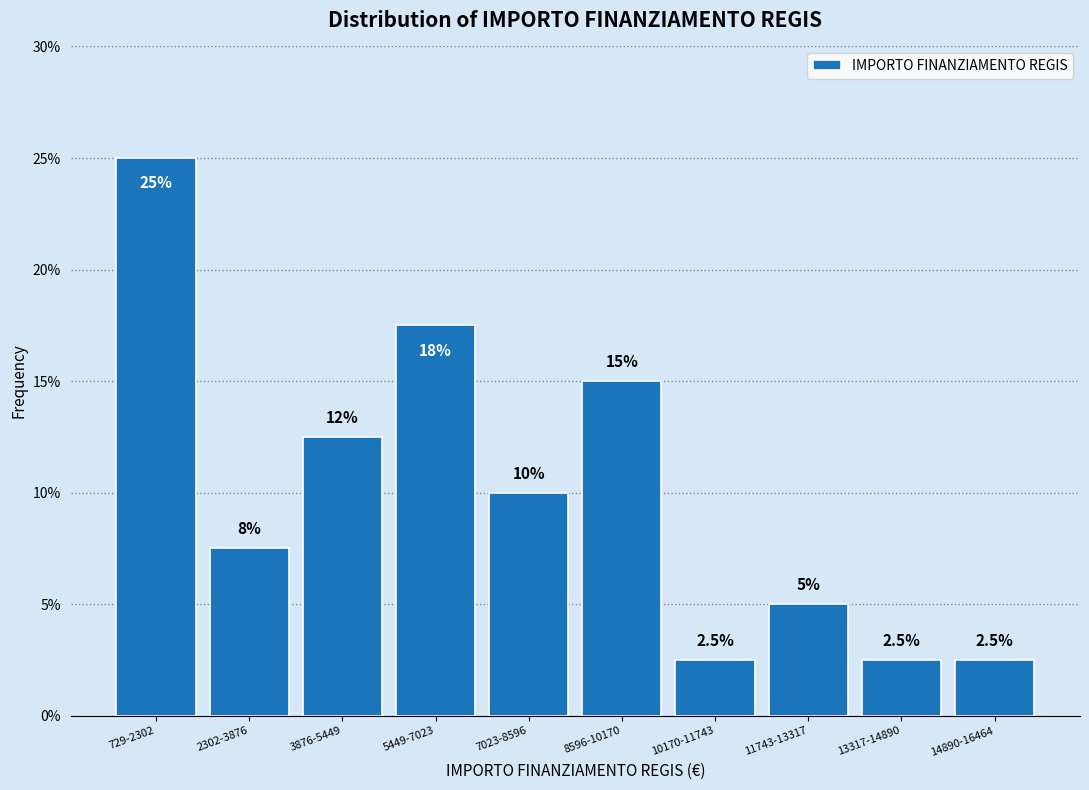

Reading right to left, list all the values displayed in this chart.

14890-16464=2.5	13317-14890=2.5	11743-13317=5.0	10170-11743=2.5	8596-10170=15.0	7023-8596=10.0	5449-7023=17.5	3876-5449=12.5	2302-3876=7.5	729-2302=25.0